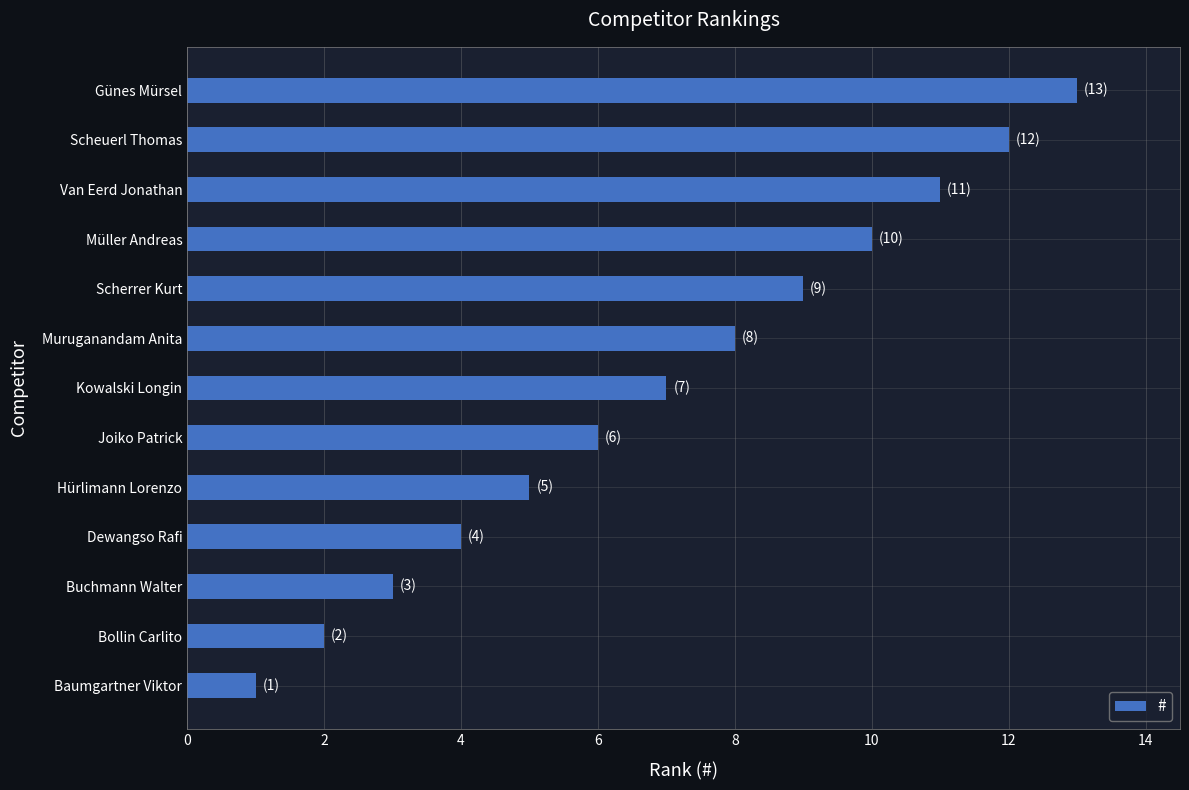

Rank the categories by value from highest to lowest.

Günes Mürsel, Scheuerl Thomas, Van Eerd Jonathan, Müller Andreas, Scherrer Kurt, Muruganandam Anita, Kowalski Longin, Joiko Patrick, Hürlimann Lorenzo, Dewangso Rafi, Buchmann Walter, Bollin Carlito, Baumgartner Viktor